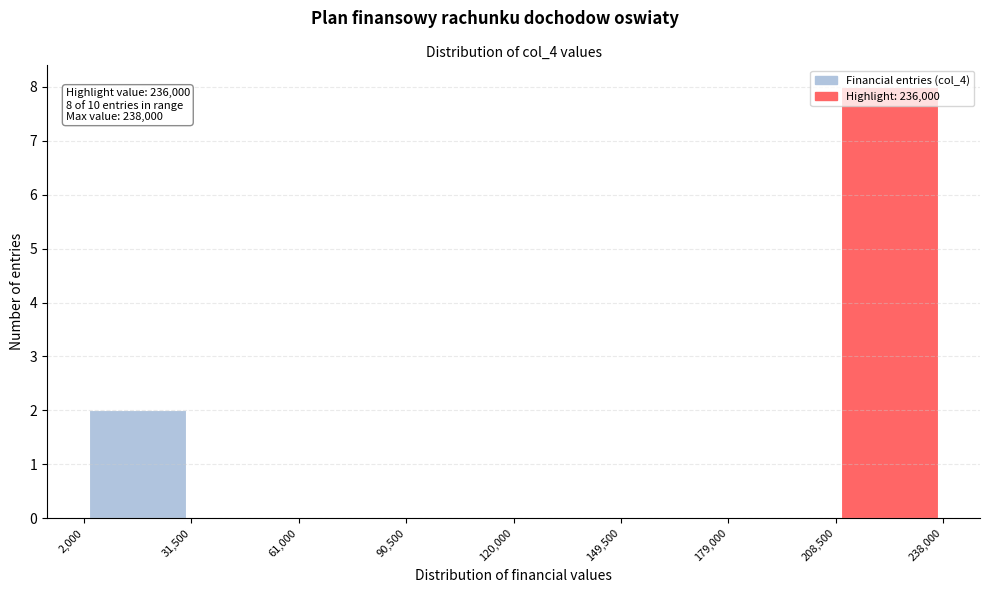

Over which range of the x-axis is the bar tallest?

208,500 to 238,000